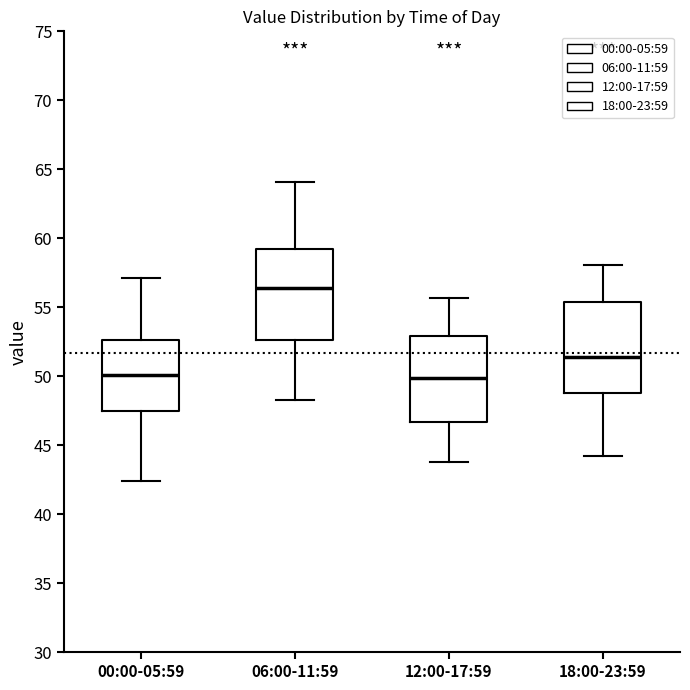

Where does the upper whisker of the box for 18:00-23:59 end on the y-axis? The values are not printed on the chart, so give them approximately, as read against the axis.

58.0